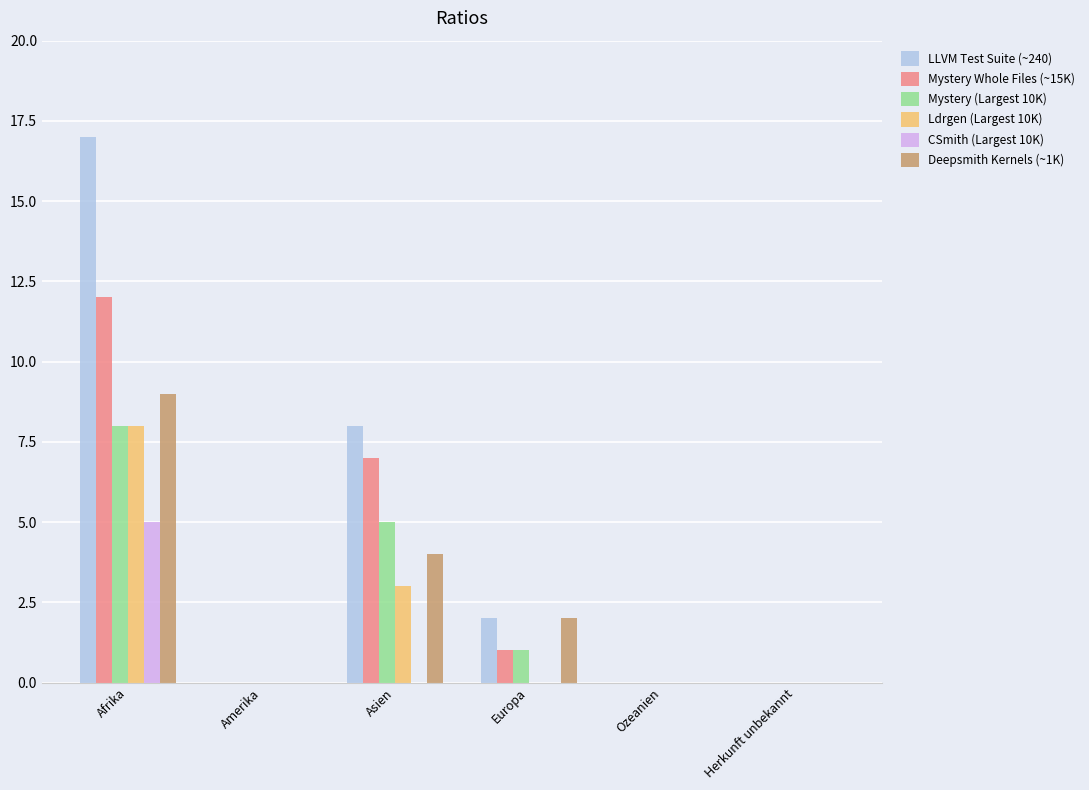

Are the bars grouped side by side (vs. stacked)?

Yes